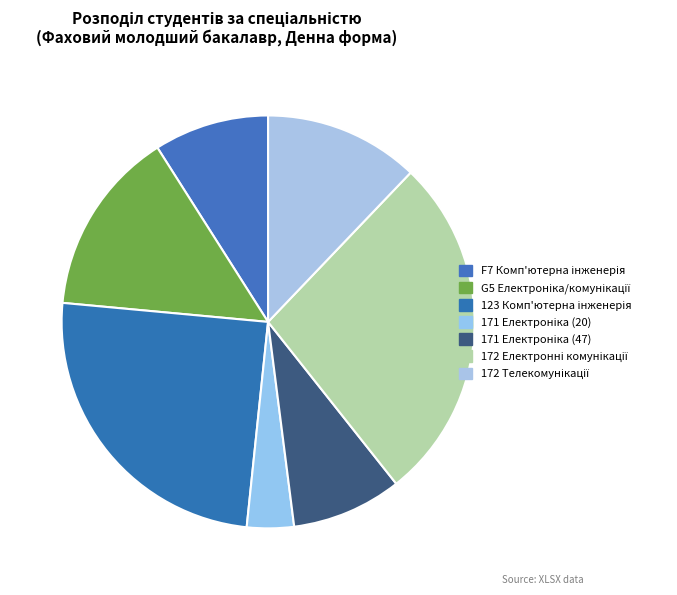

To the nearest percent, what is the combined percentage of 172 Телекомунікації and 171 Електроніка (47)?

21%